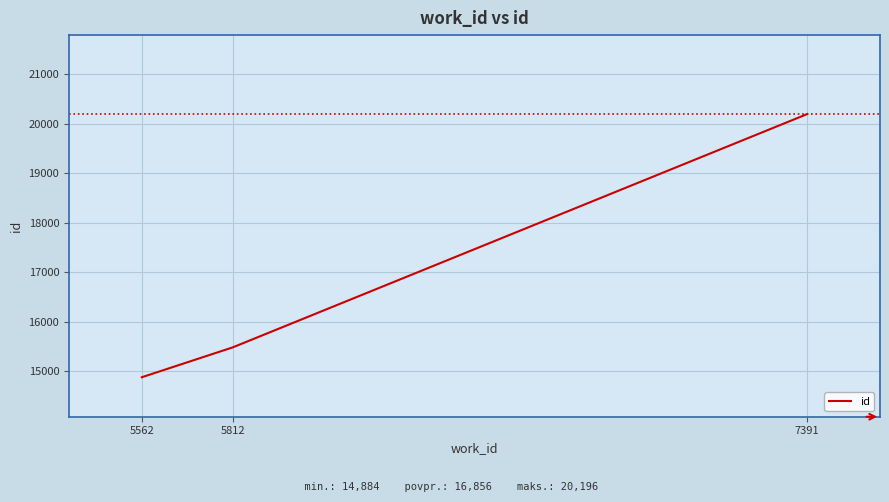

Does the chart have visible grid lines?

Yes